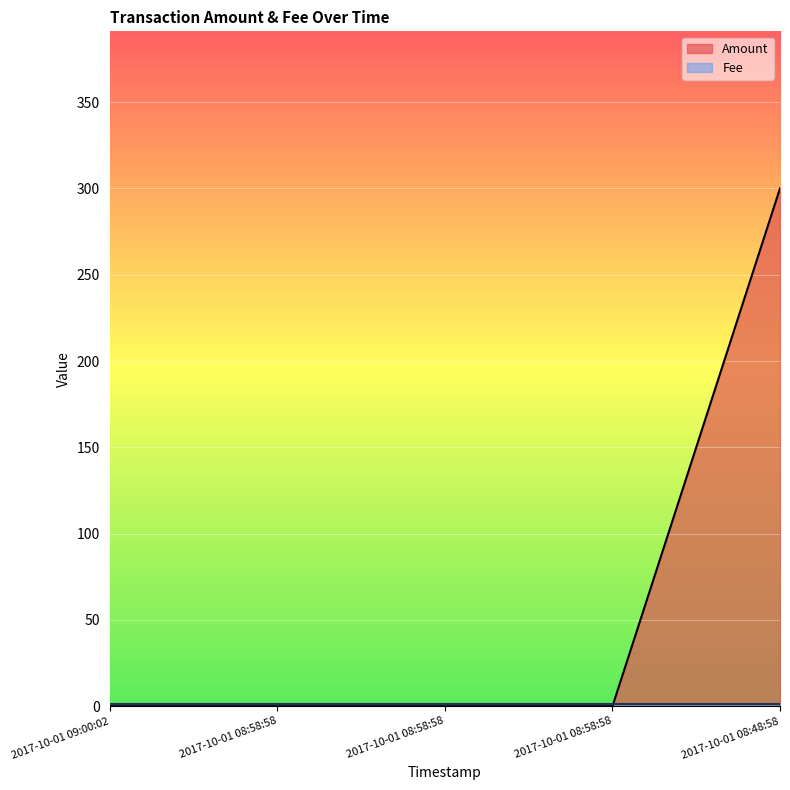

Rank the categories by value from lowest to highest.

2017-10-01 09:00:02, 2017-10-01 08:58:58, 2017-10-01 08:58:58, 2017-10-01 08:58:58, 2017-10-01 08:48:58